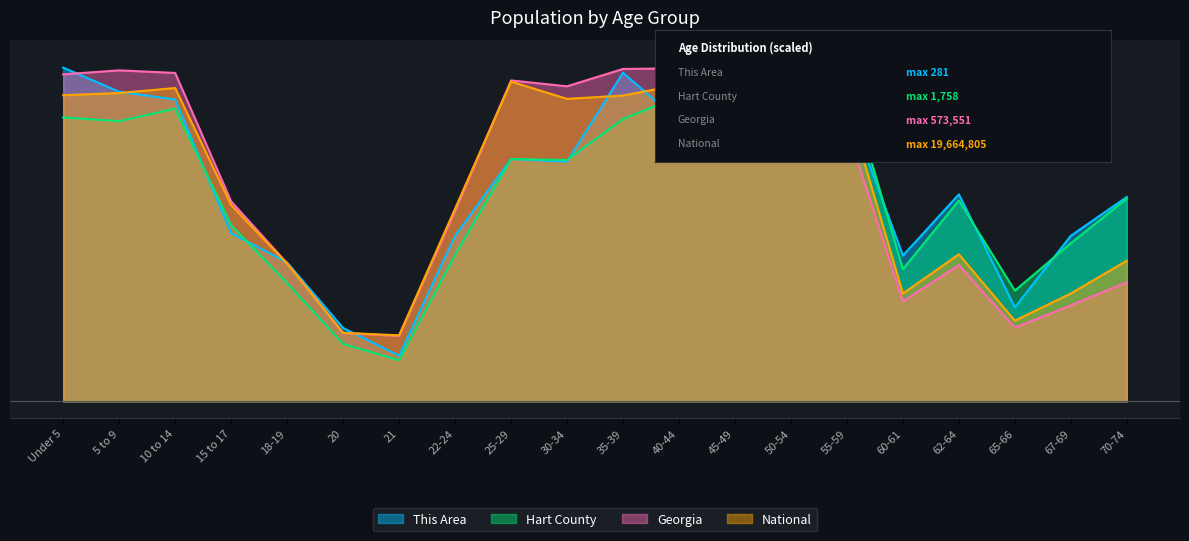

What is the lowest value of the This Area series?

1328.3